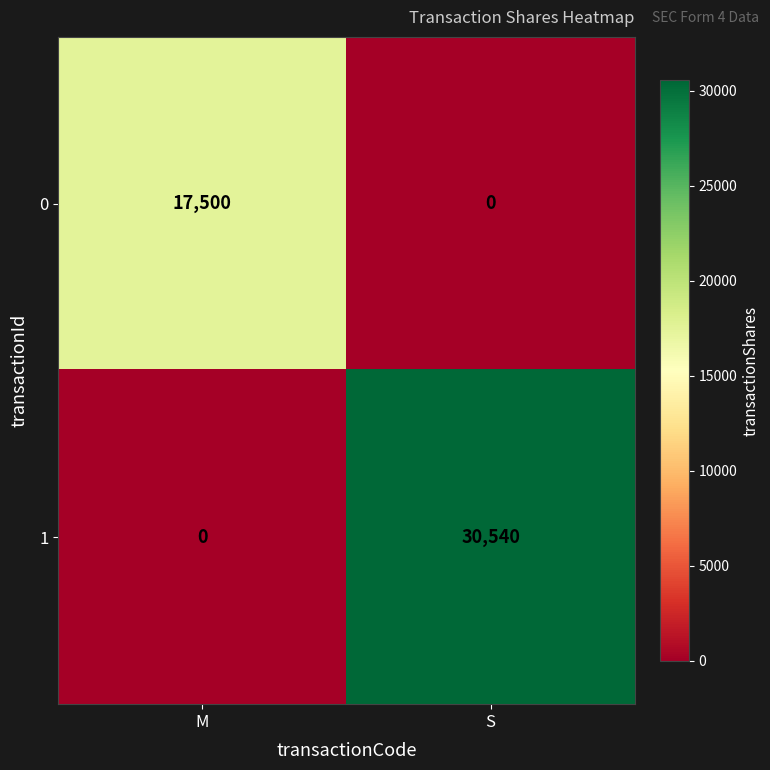

How many series are shown in this chart?

2